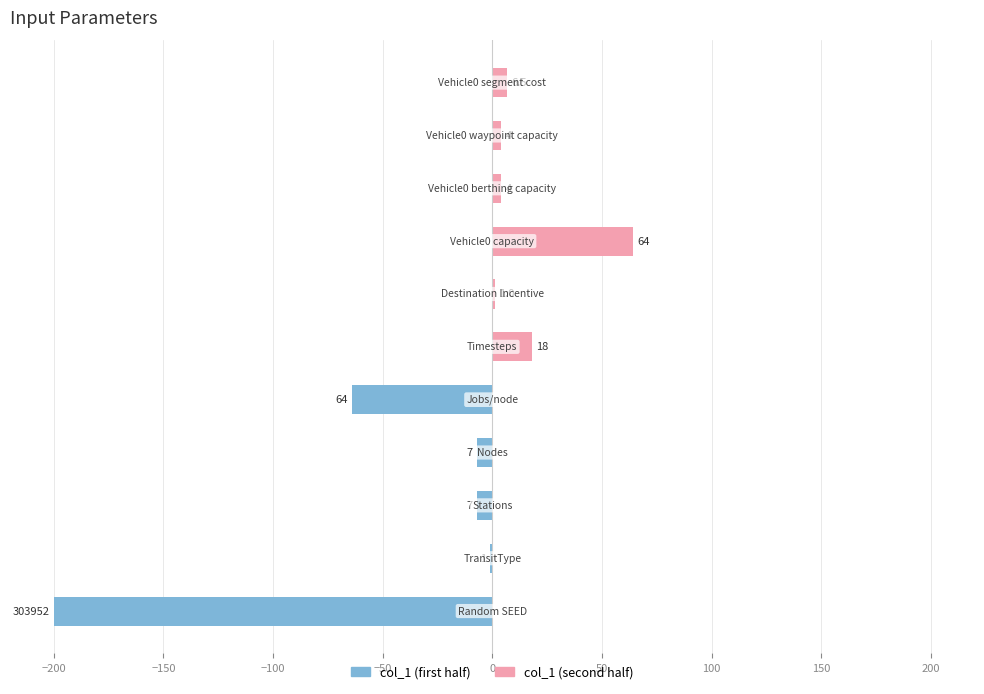

Is it true that col_1 (second half) equals 0.0 at −50?

True